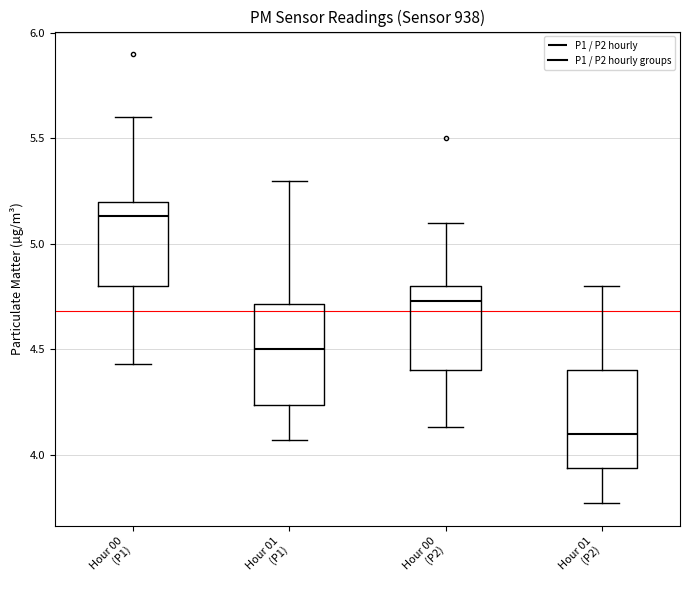

Where does the upper whisker of the box for Hour 01 (P1) end on the y-axis? The values are not printed on the chart, so give them approximately, as read against the axis.

5.30